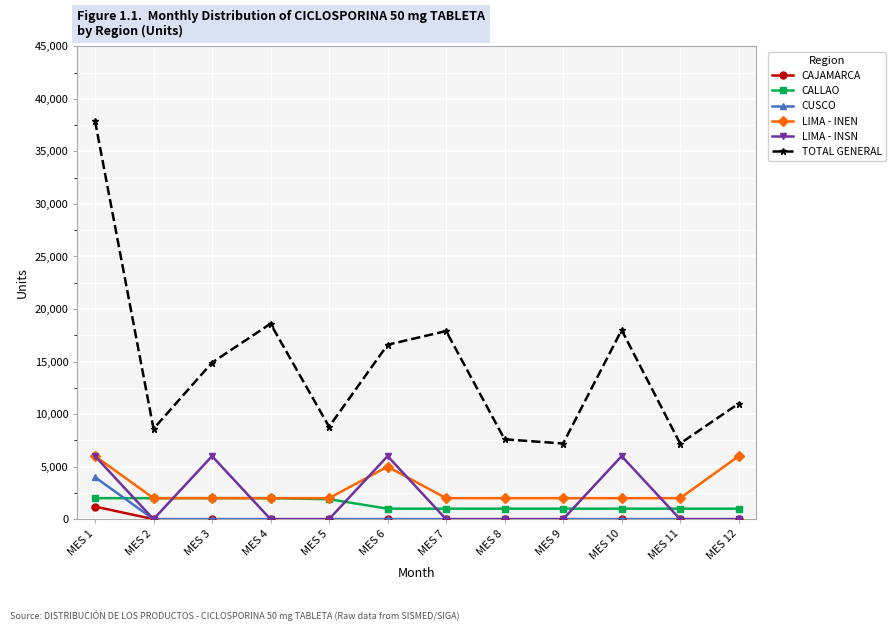

Is it true that CUSCO equals 0 at MES 2?

True